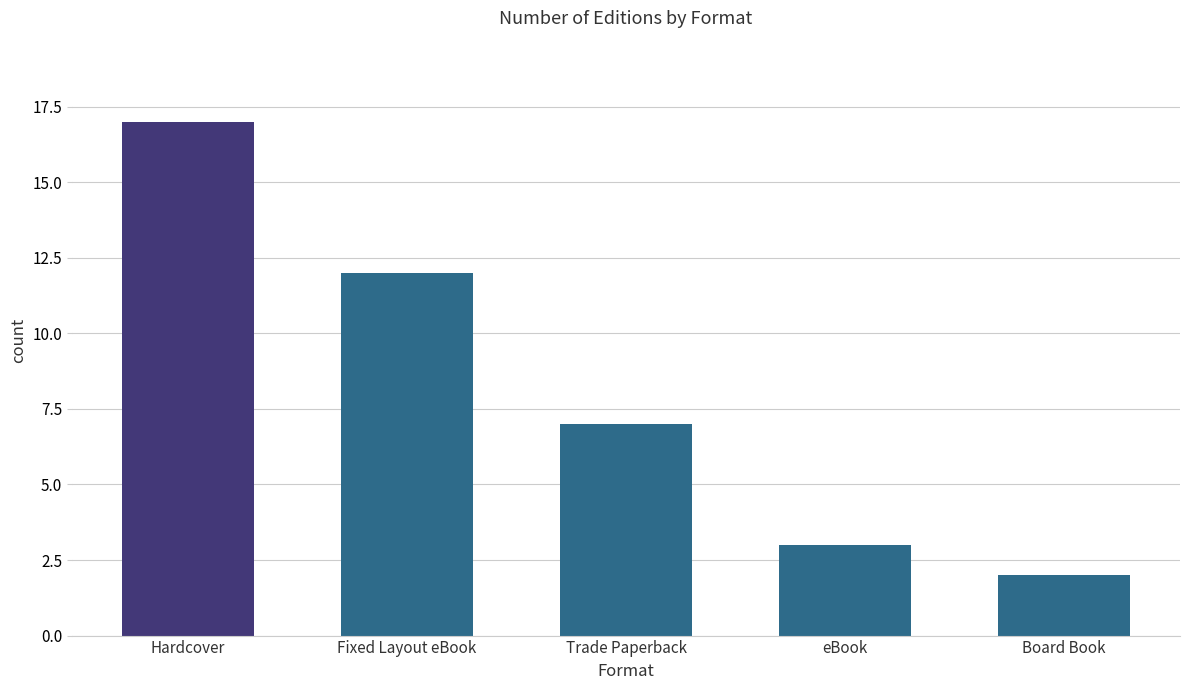

Count the number of values greater than 7.

2